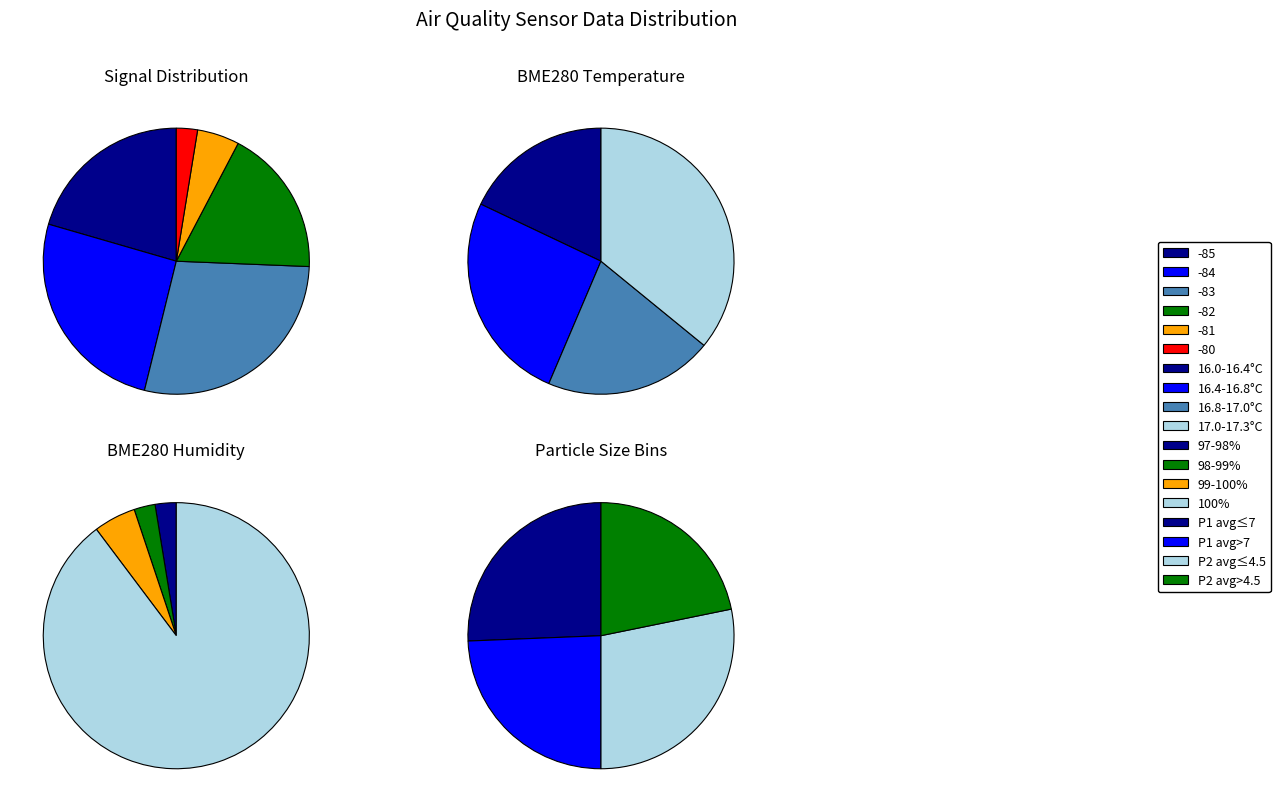

What percentage is NOT represented by 3?

97.7%